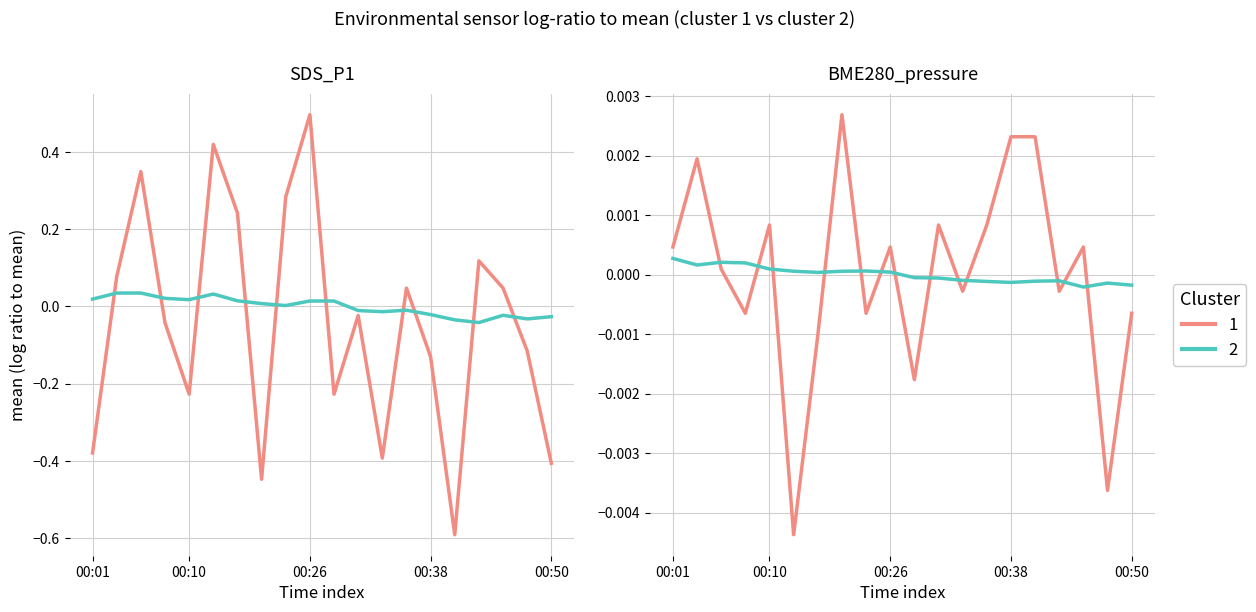

How many lines are shown in the chart?

4